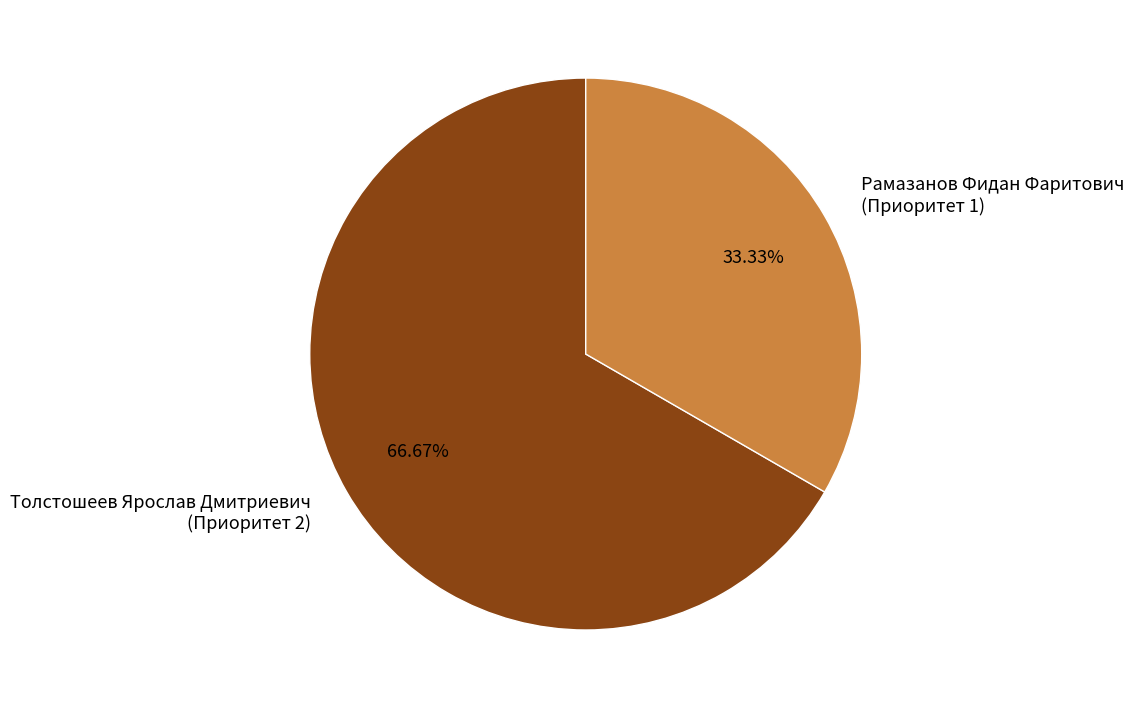

True or false: Рамазанов Фидан Фаритович accounts for 22% of the total.

False